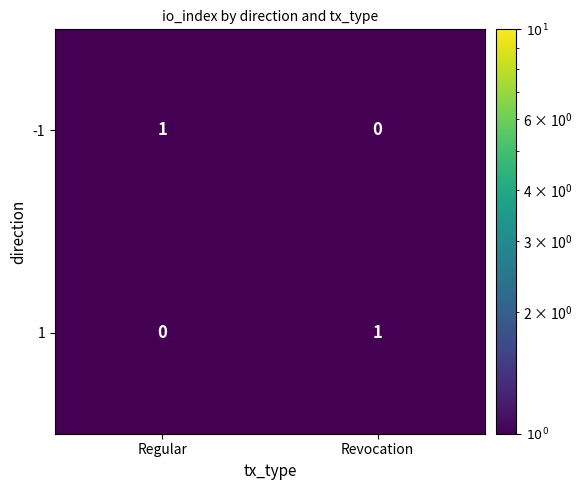

Reading left to right, what are all the values shown in this chart?

-1: Regular=1	Revocation=0
1: Regular=0	Revocation=1